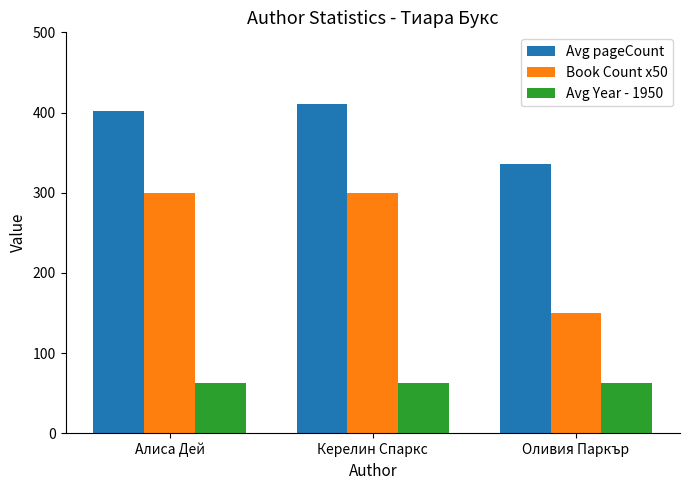

True or false: Avg Year - 1950 has a value of 29 at Алиса Дей.

False